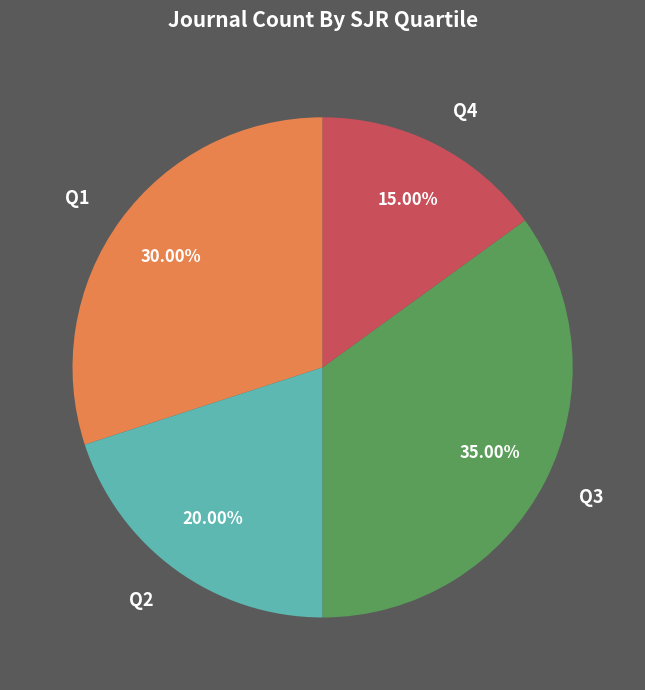

How many slices are in this pie chart?

4